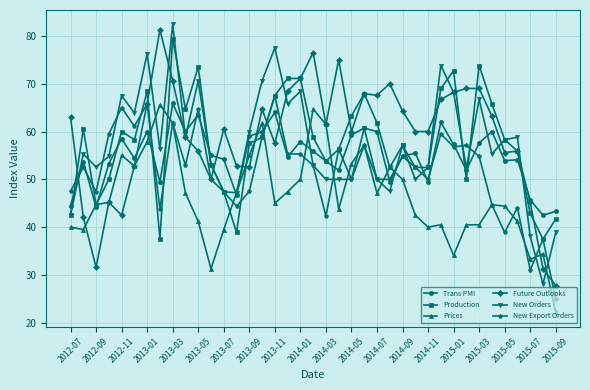

What is the lowest value of the Trans PMI series?

42.5